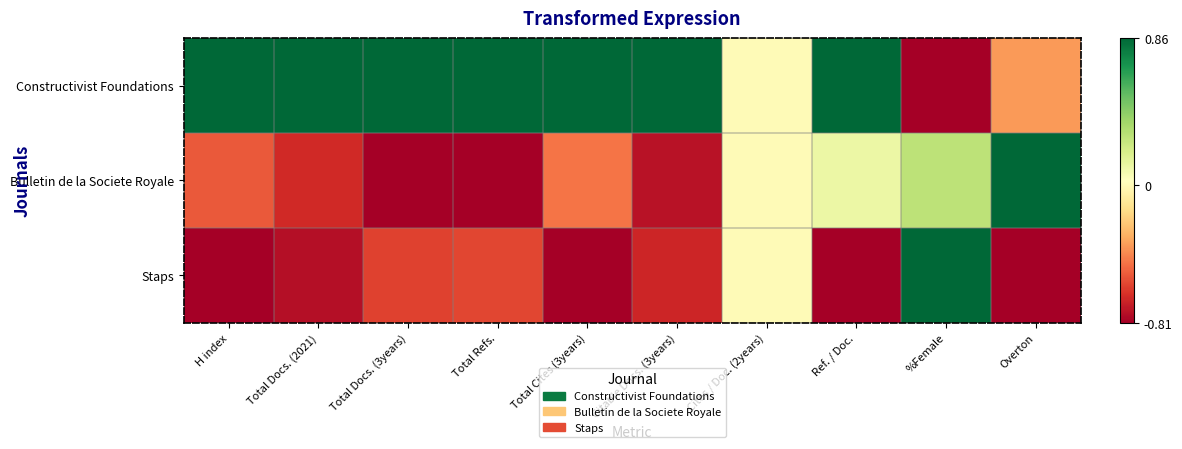

Rank the series by their average value, from lowest to highest.

Staps, Bulletin de la Societe Royale, Constructivist Foundations